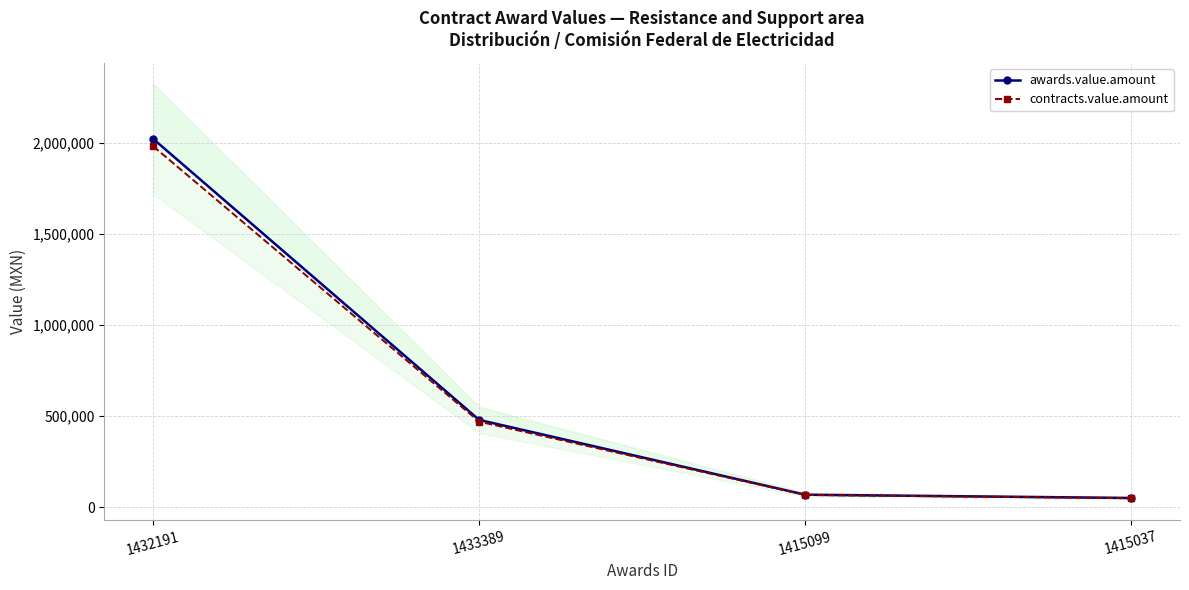

What is the label of the 2nd point from the left?

1433389